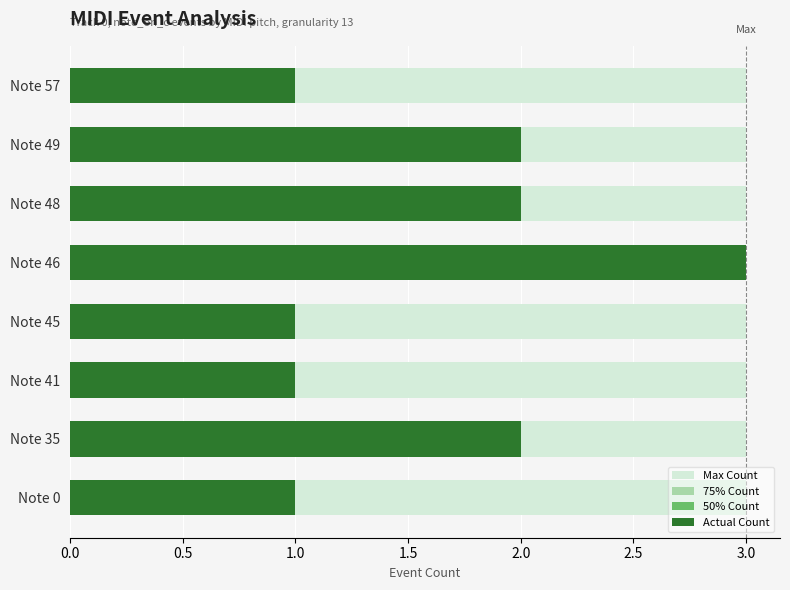

What position from the left is 0.0?

1